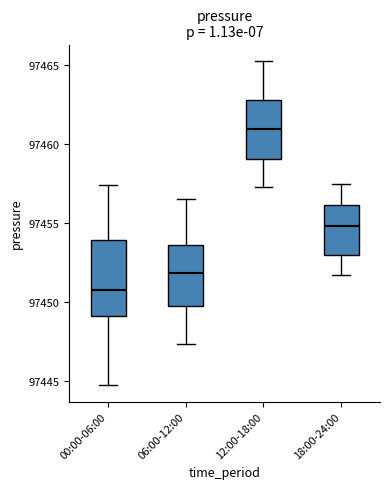

Where is the lower edge of the box for 12:00-18:00 on the y-axis? The values are not printed on the chart, so give them approximately, as read against the axis.

97459.0